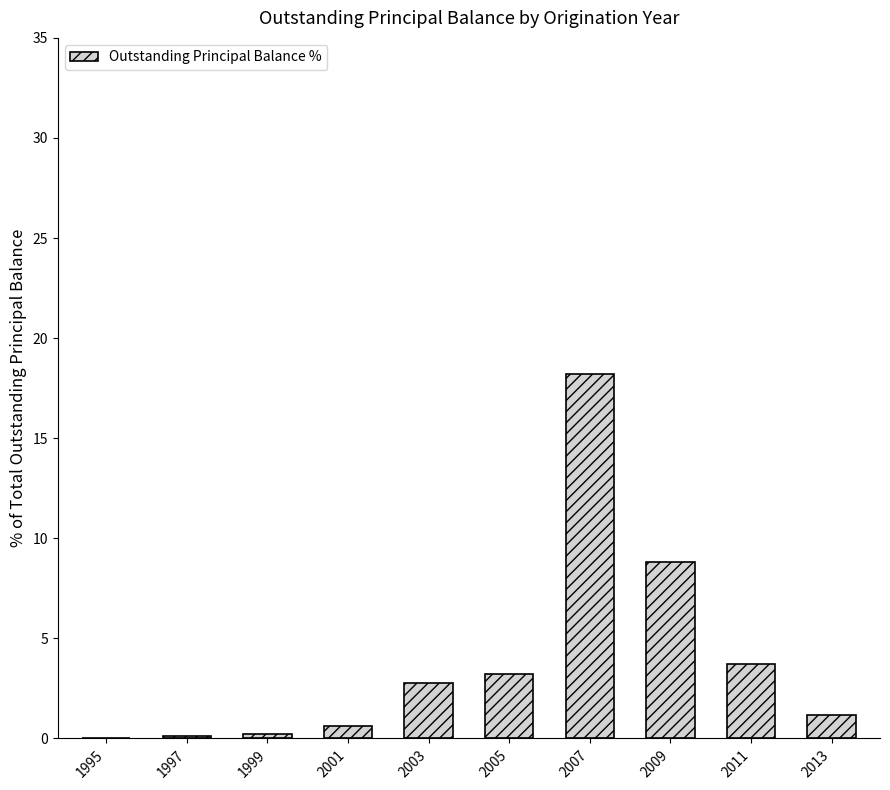

What is the approximate value at 2011?

3.7